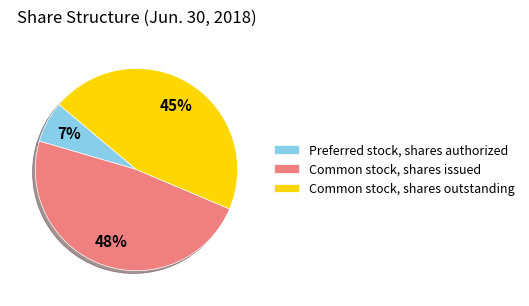

To the nearest percent, what is the difference between the Common stock, shares issued and Common stock, shares outstanding slice percentages?

3%